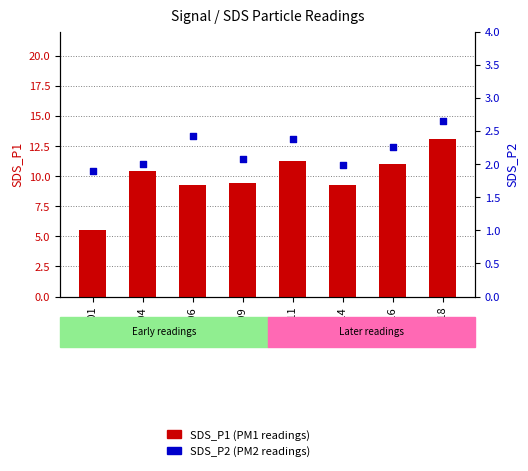

Which series has the widest spread of Y values?

SDS_P1 (PM1)